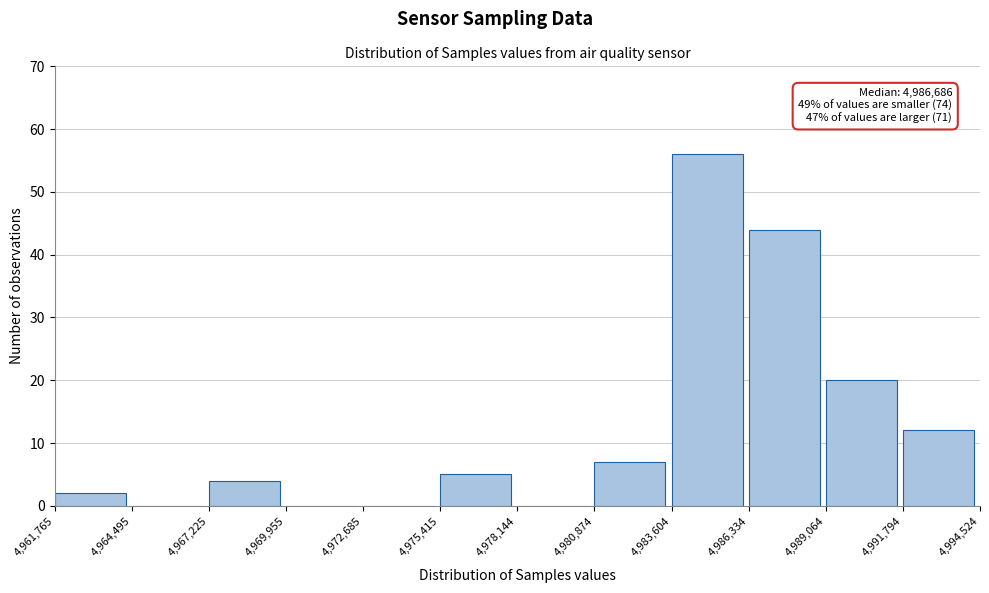

Which range on the x-axis has the tallest bar?

4,983,604 to 4,986,334